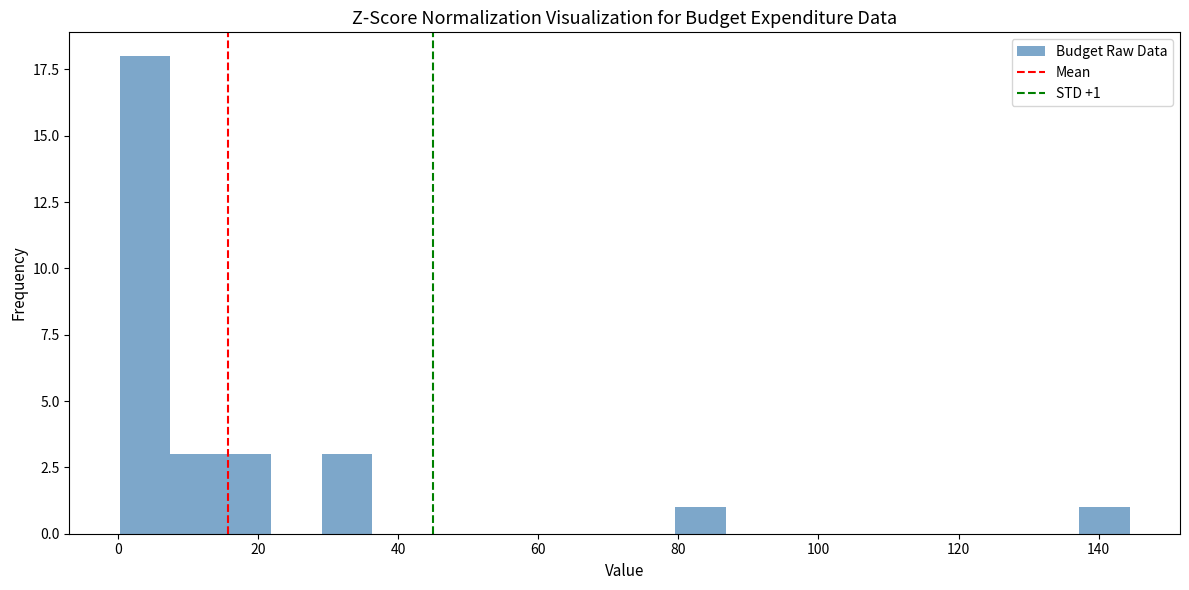

Read against the x-axis, roughly where is the centre of the tallest bar?

4